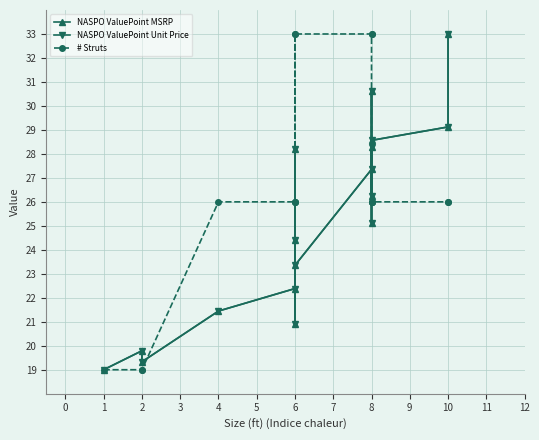

The NASPO ValuePoint Unit Price series shows 21.4 at 4. True or false?

True